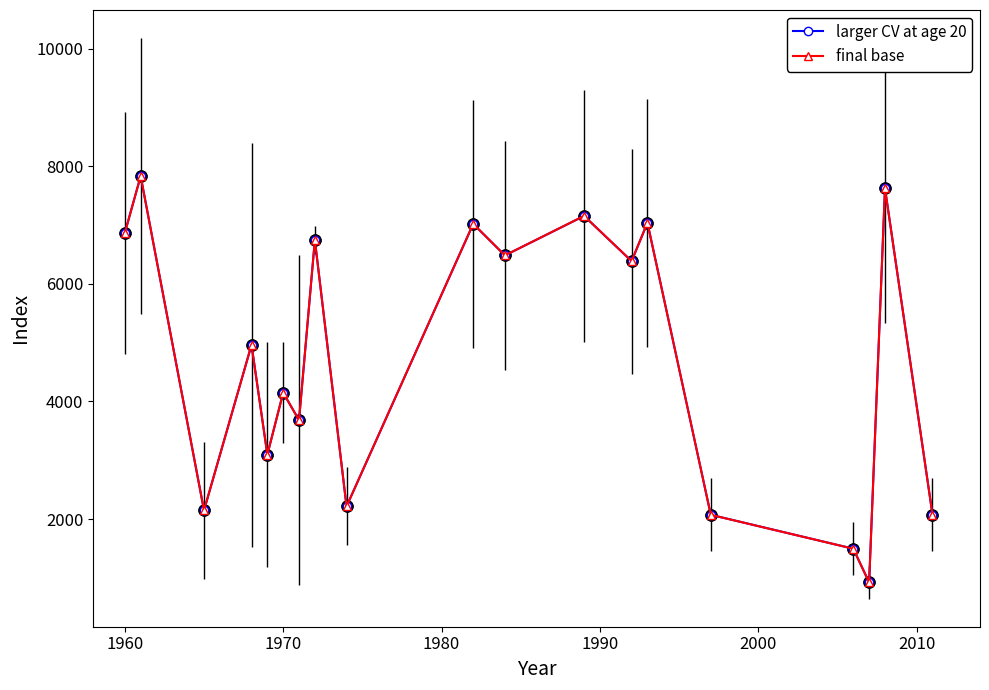

How many interior local valleys does the final base series have?

7